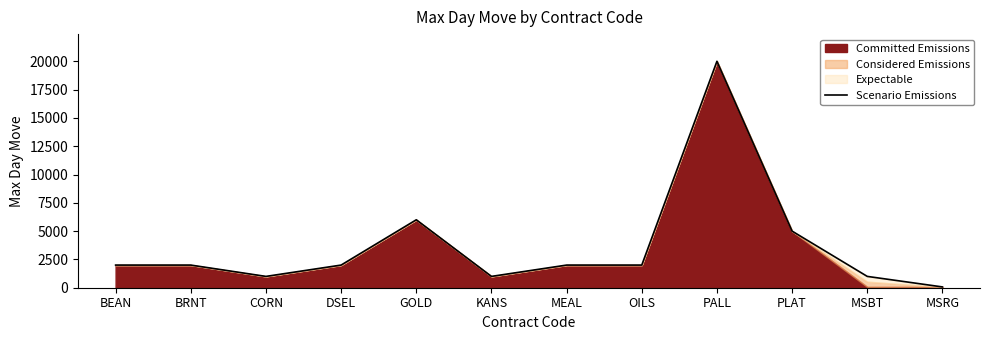

The value of Scenario Emissions at KANS is 1000. True or false?

True